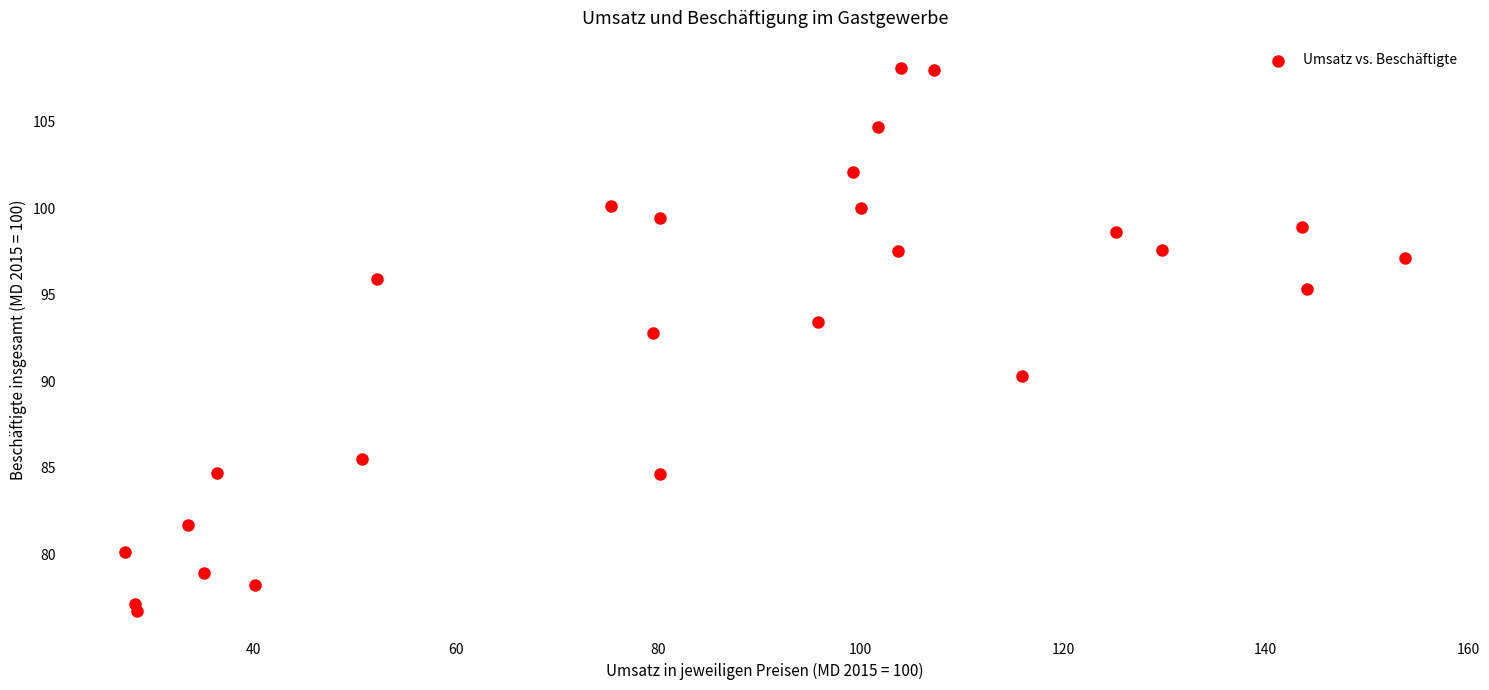

What is the range of X values (max minus min)?

126.5